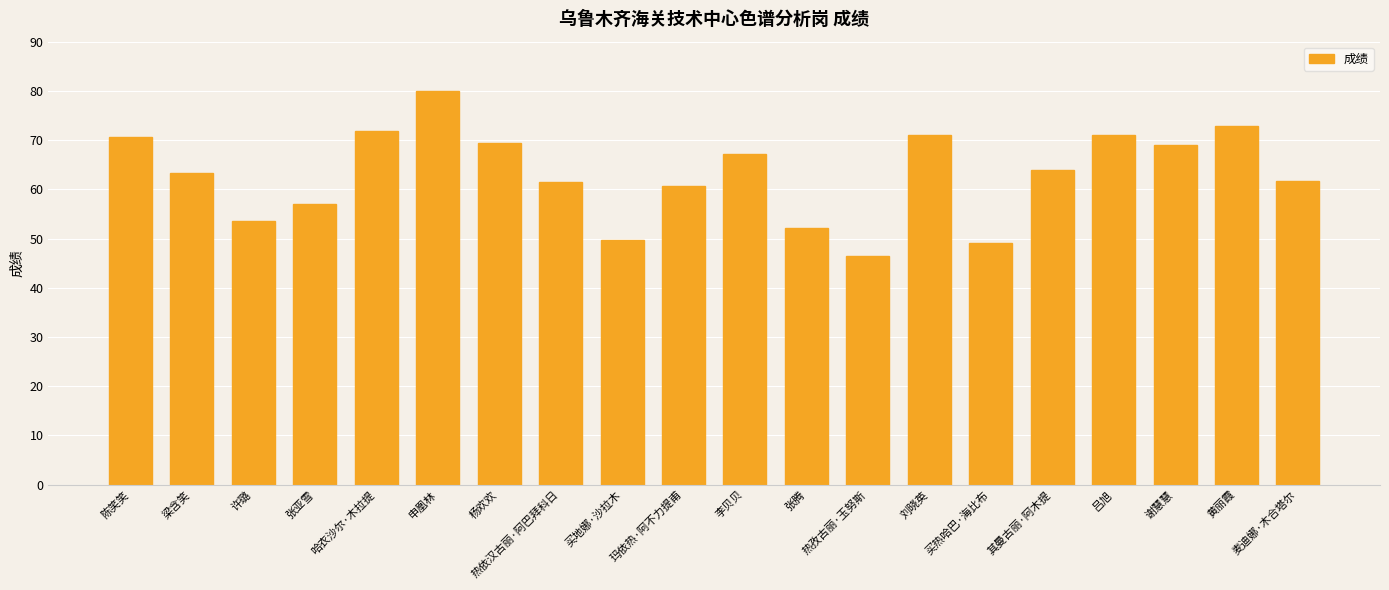

What is the change in value from 热孜古丽·玉努斯 to 谢慧慧?

+22.5